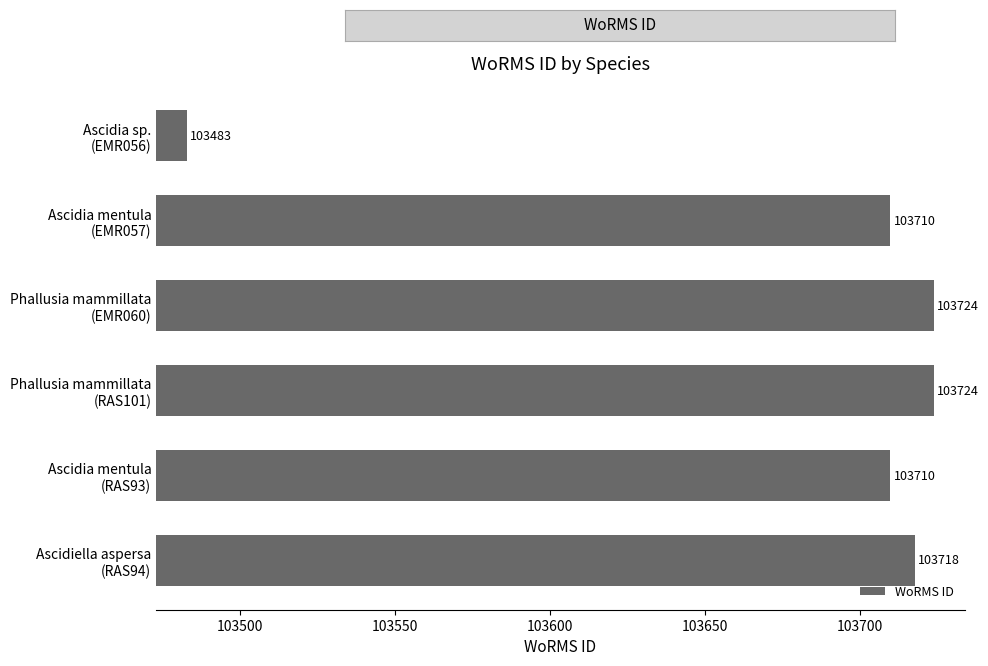

What is the smallest value displayed?

103483